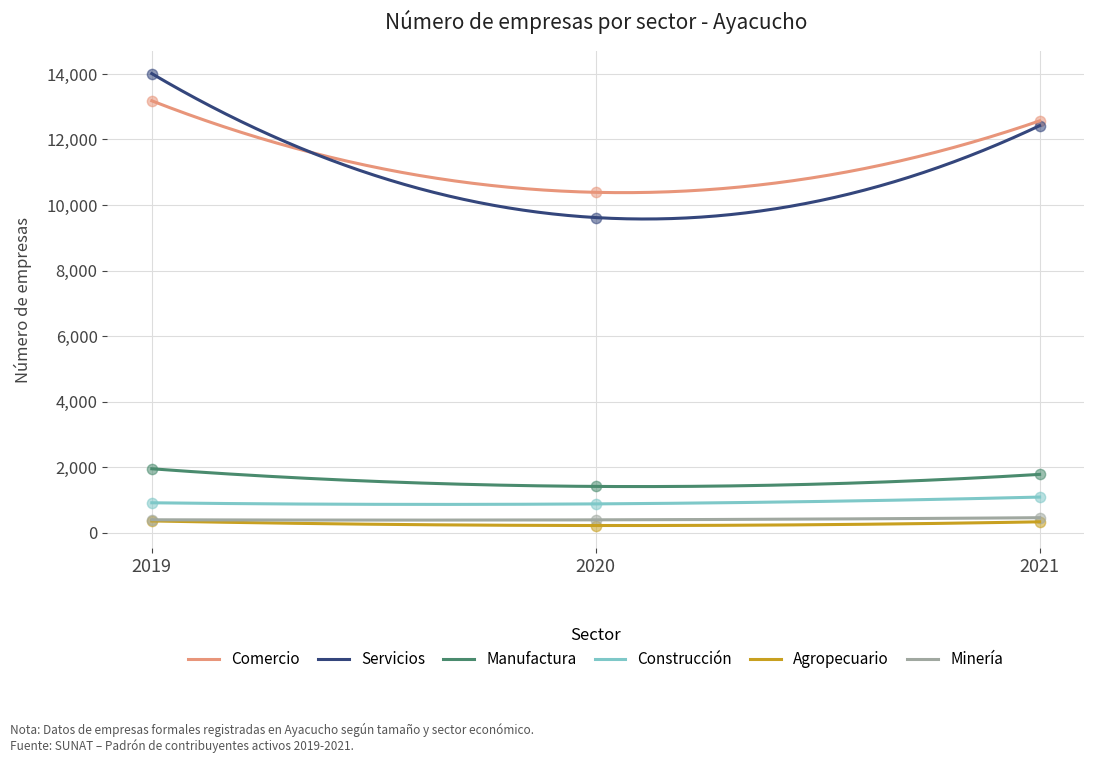

Is the value of Construcción at 2019 greater than the value of Manufactura at 2020?

No